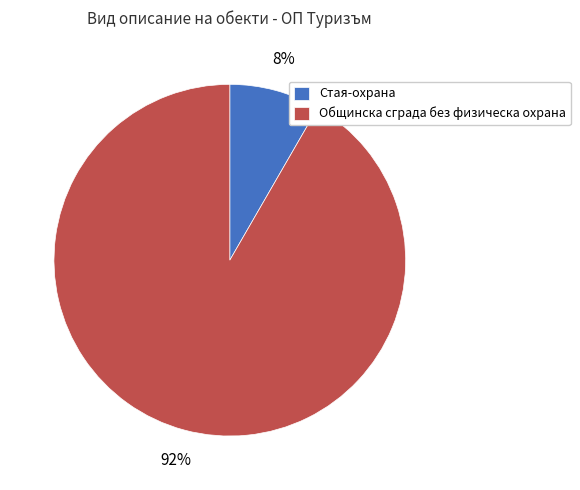

True or false: Общинска сграда без физическа охрана accounts for 92% of the total.

True